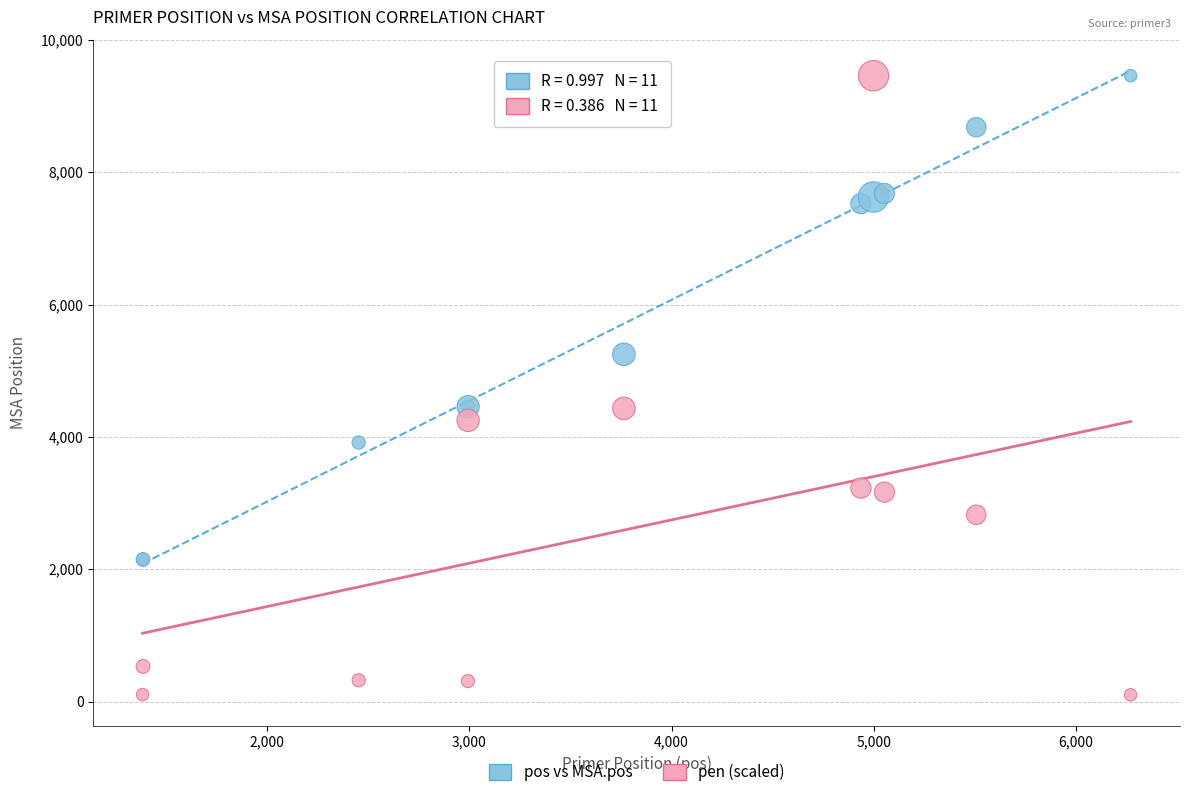

Which series has the widest spread of Y values?

pen (scaled)